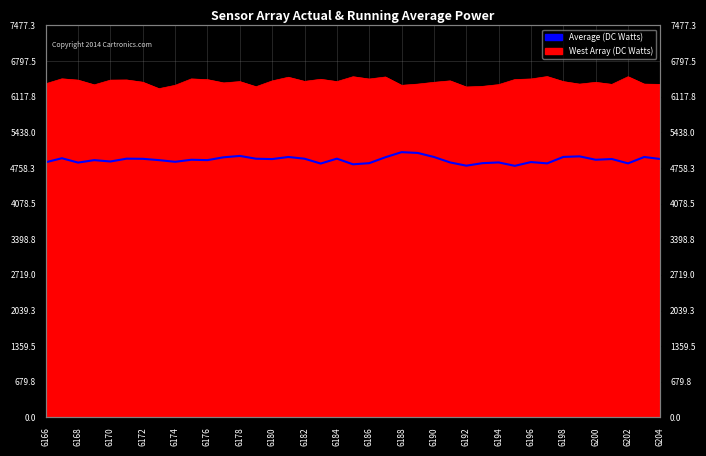

How many data points are above 4915?

19